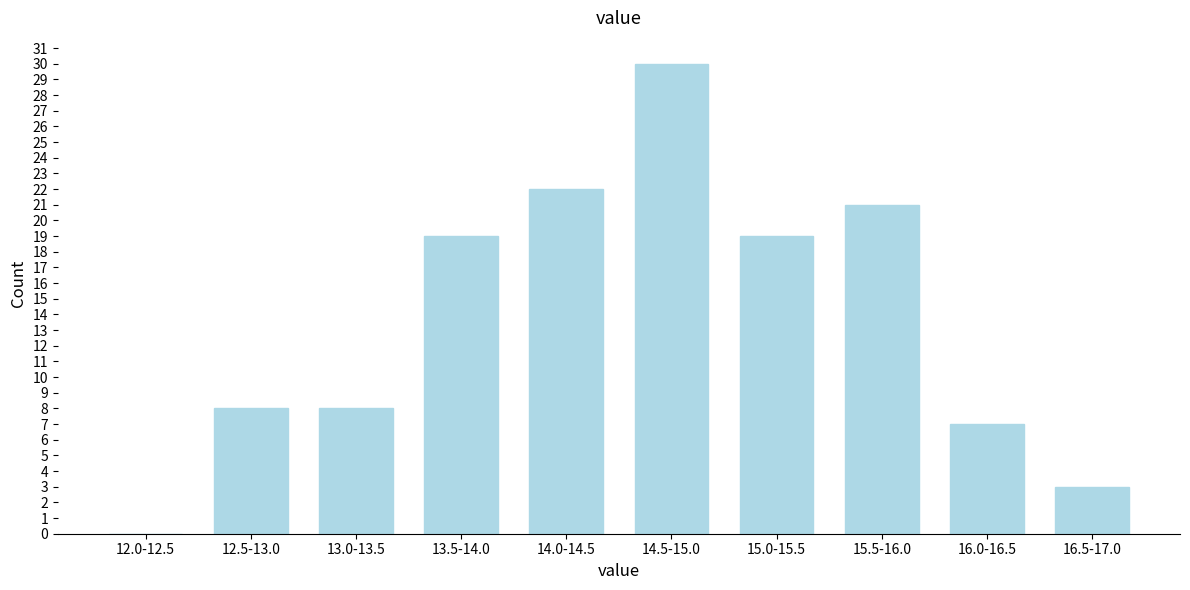

Reading right to left, extract all data points from this chart.

16.5-17.0=3	16.0-16.5=7	15.5-16.0=21	15.0-15.5=19	14.5-15.0=30	14.0-14.5=22	13.5-14.0=19	13.0-13.5=8	12.5-13.0=8	12.0-12.5=0